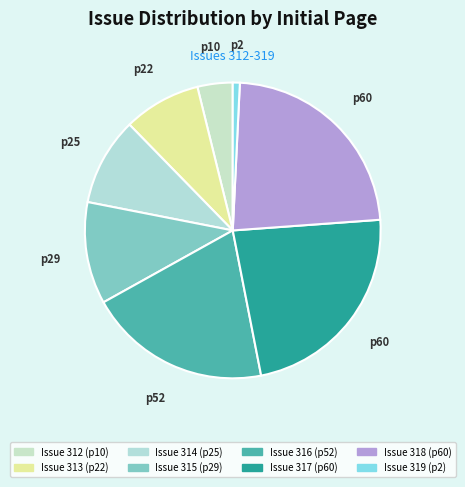

How many slices are in this pie chart?

8